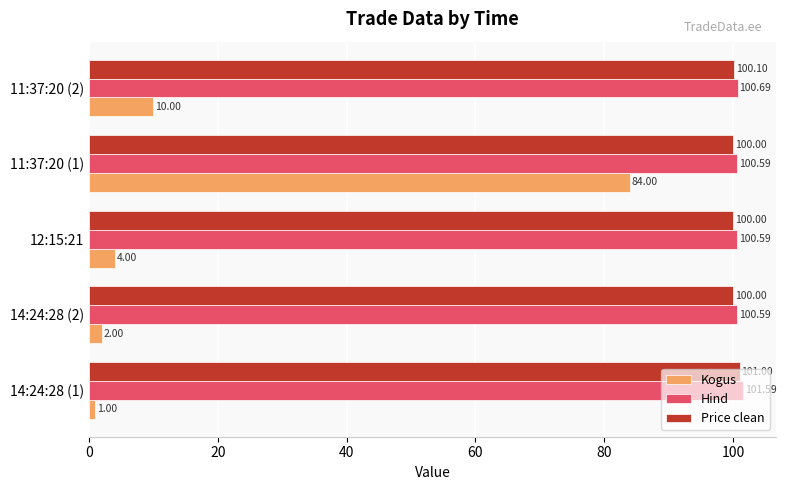

What is the total value across all series at 12:15:21?

204.6